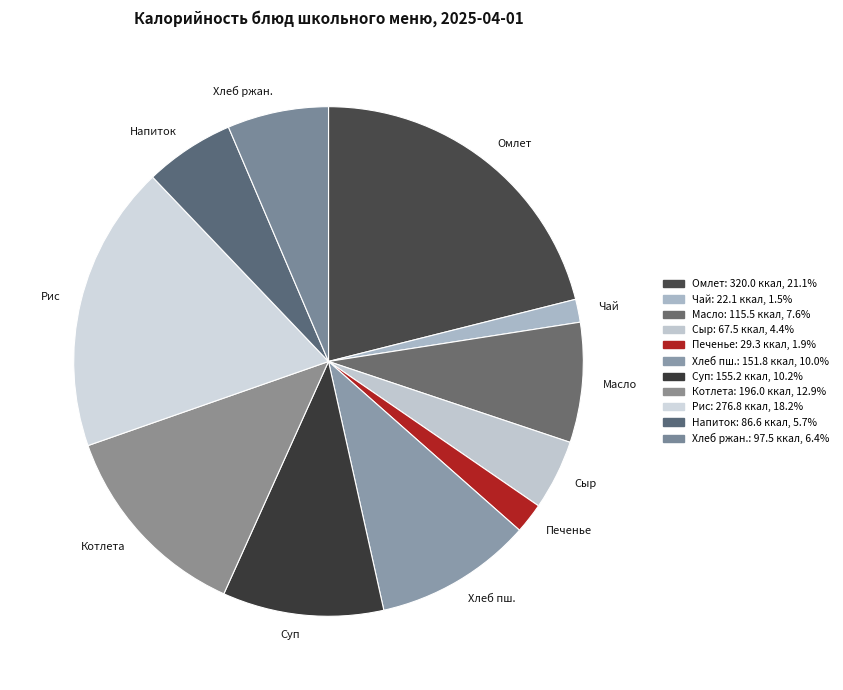

Is there a majority slice in this chart?

No